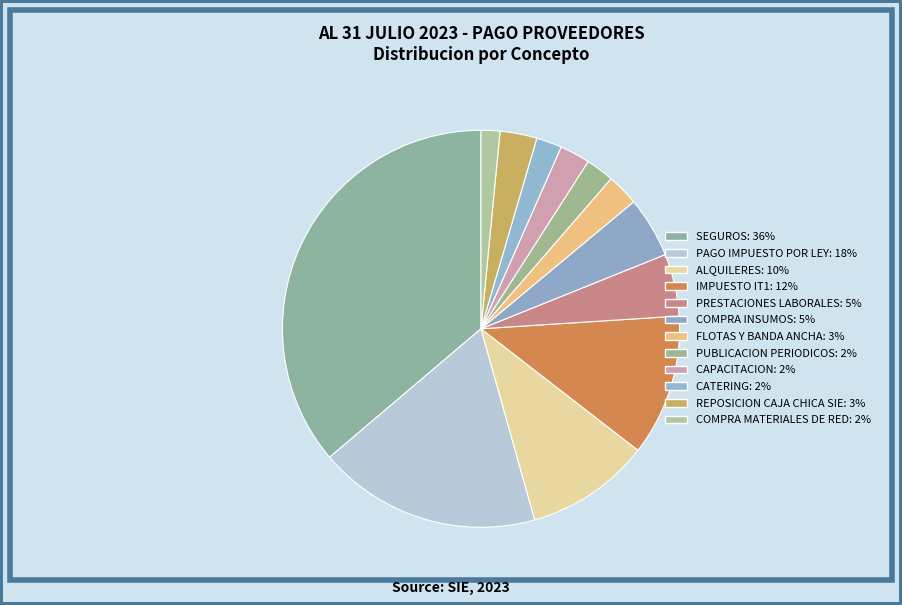

Which slice is the smallest?

COMPRA MATERIALES DE RED